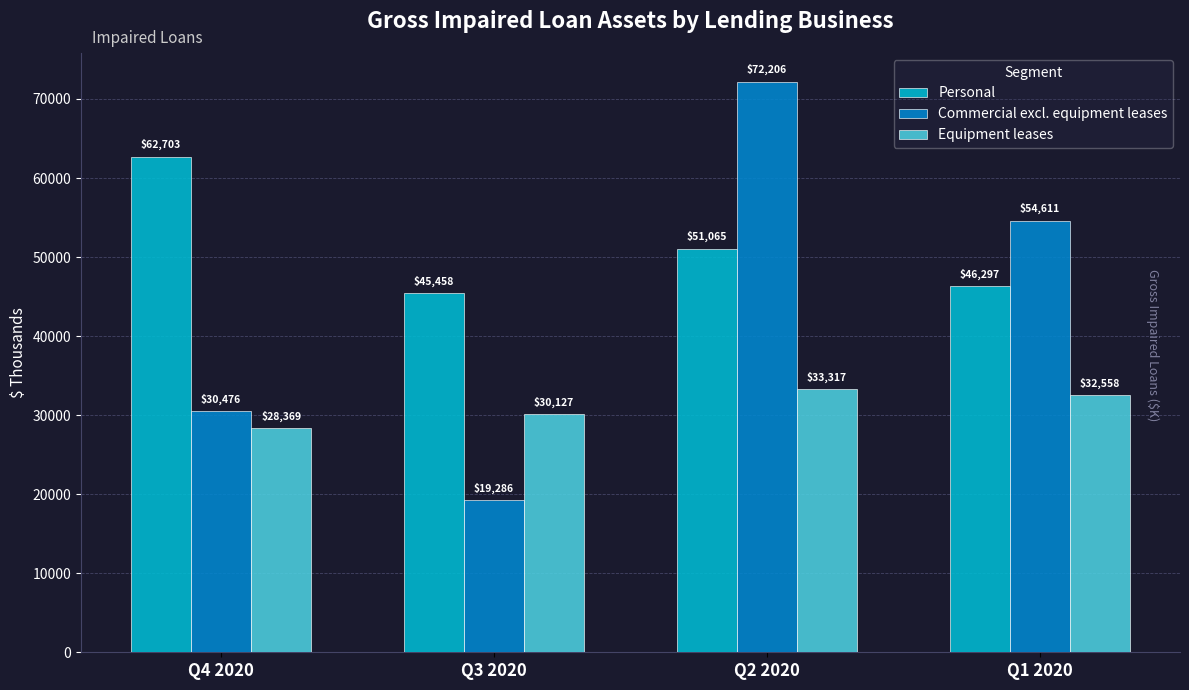

Is it true that Commercial excl. equipment leases equals 19286.0 at Q3 2020?

True